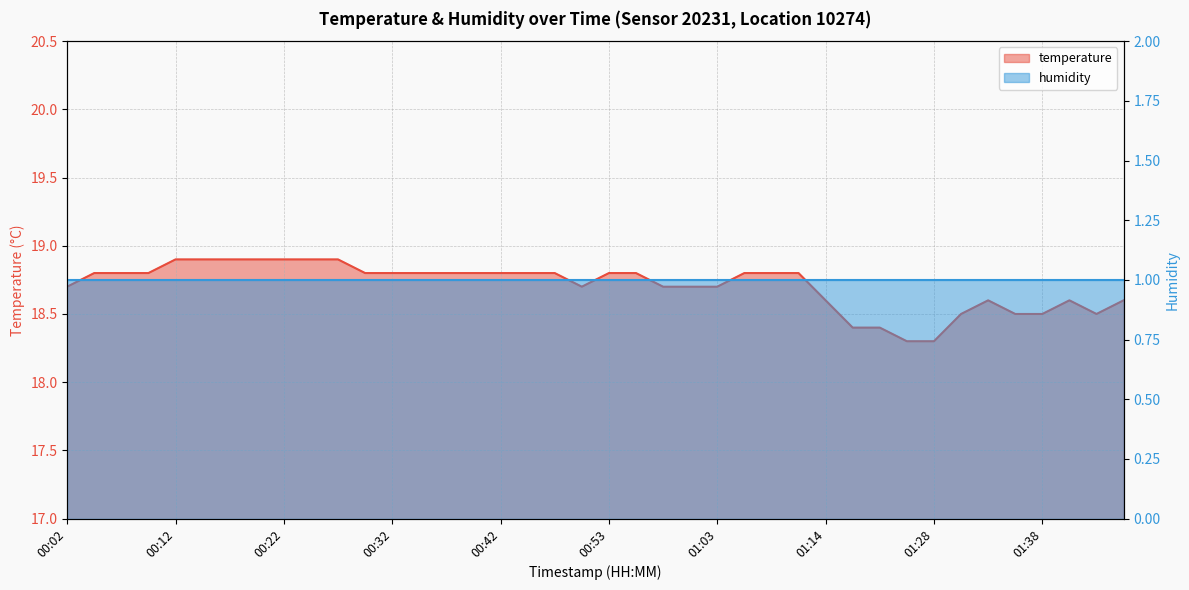

At which category does the data reach its first local valley?

00:50